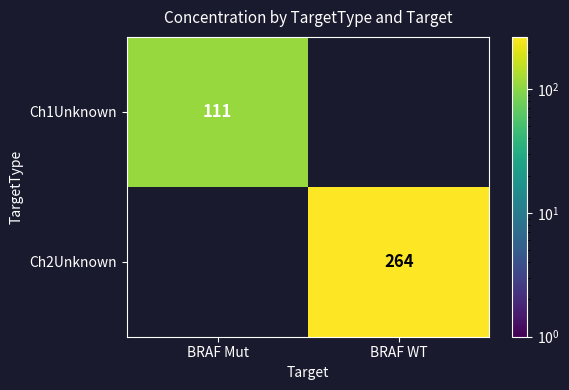

How many data points does each series have?

2